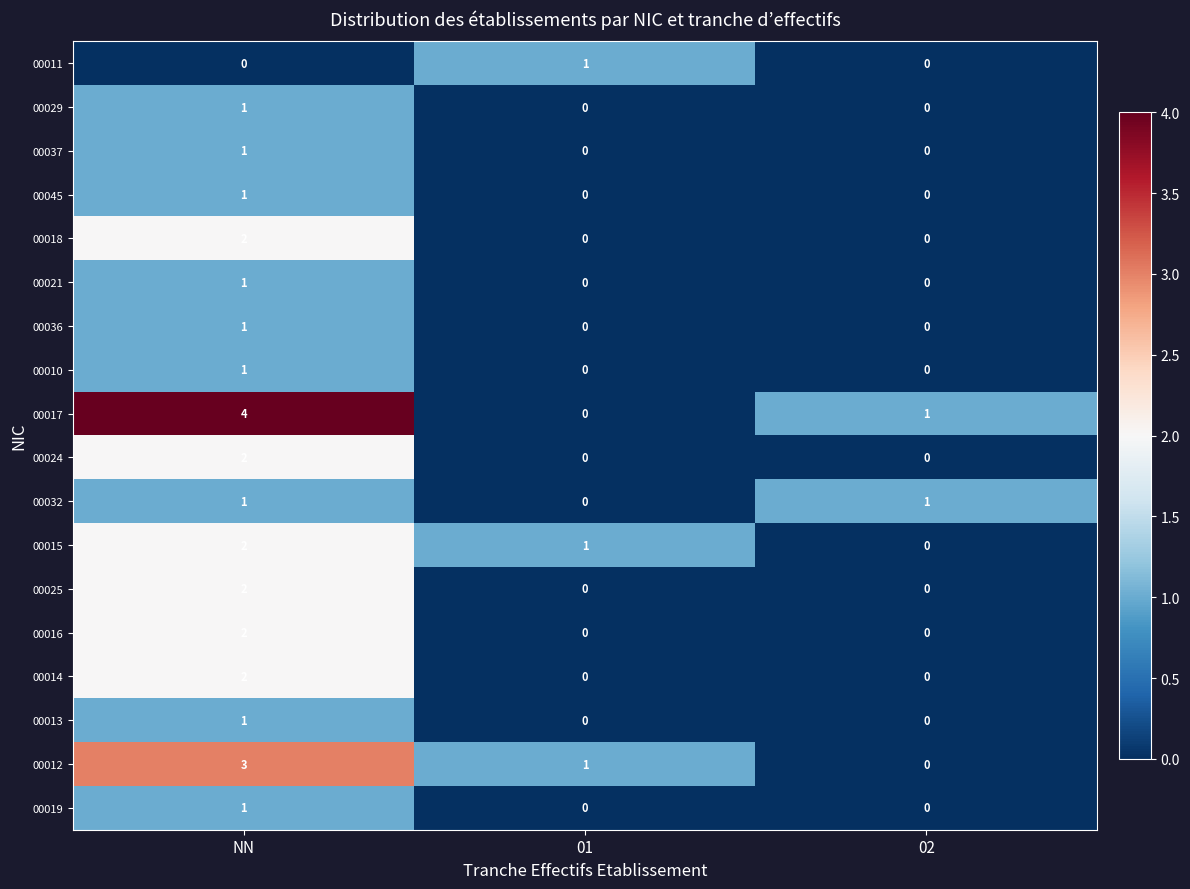

How many data points does each series have?

3